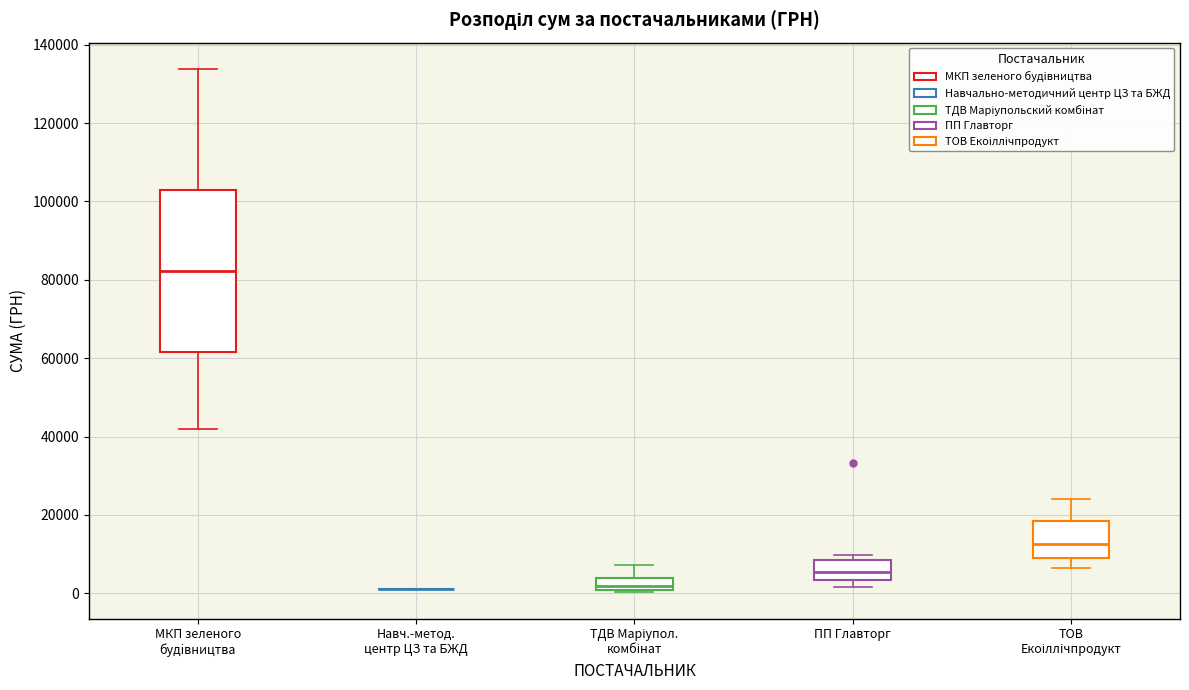

Which box is the tallest, from its lower edge to its upper edge?

МКП зеленого будiвництва